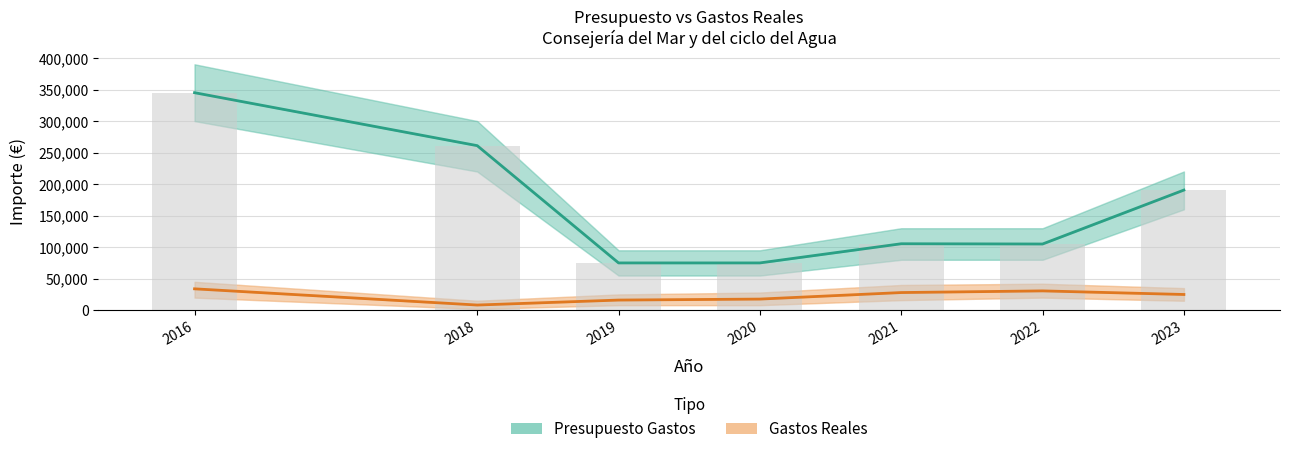

What is the minimum value shown in the chart?

8204.7